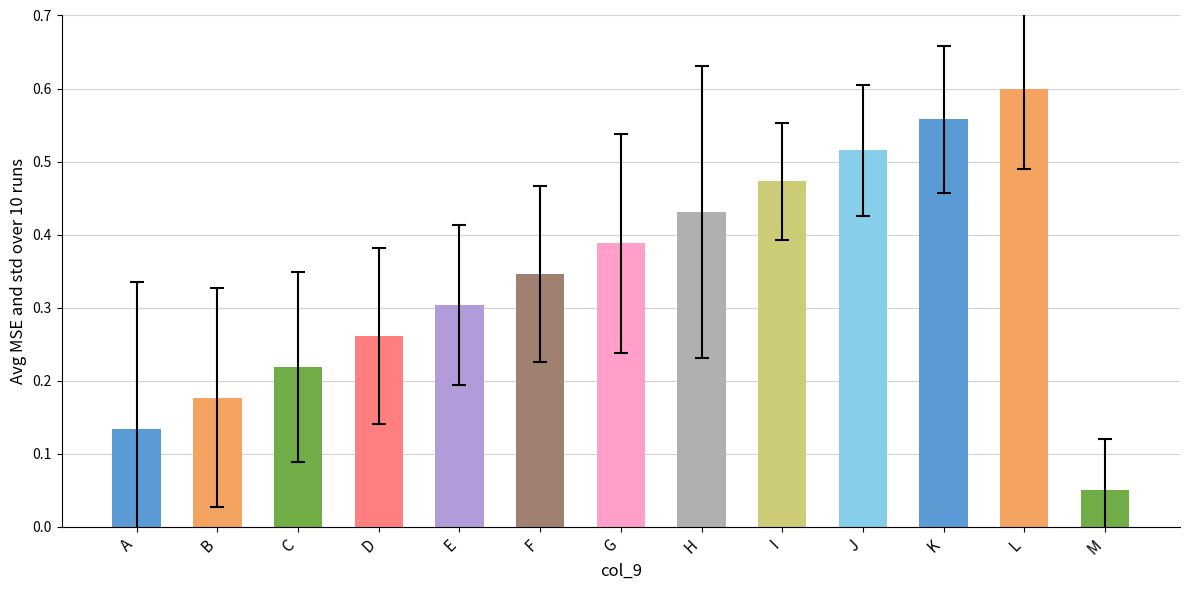

The value at F is 0.6. True or false?

False